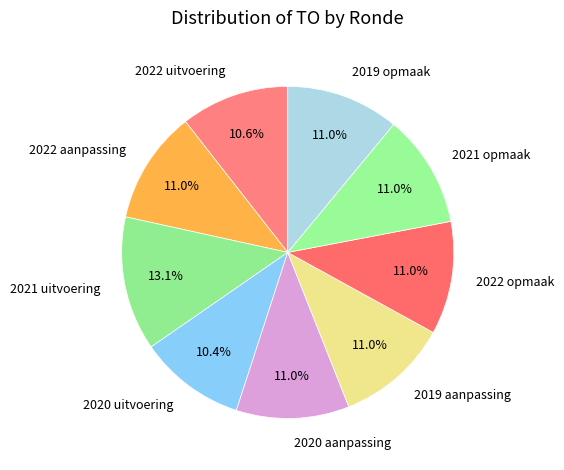

To the nearest percent, what is the average slice percentage?

11%